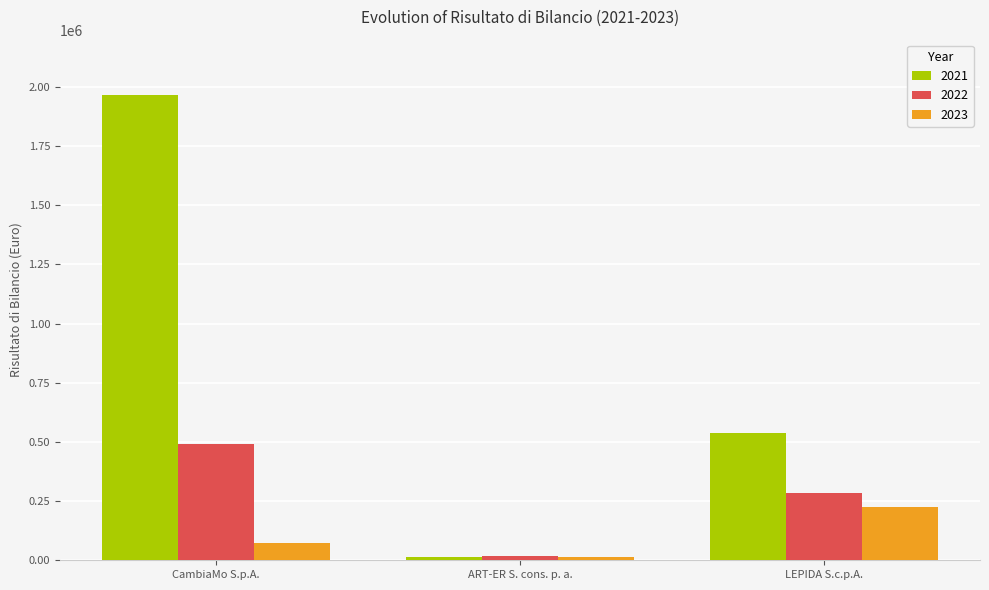

How many data points in 2022 are less than 283704?

1